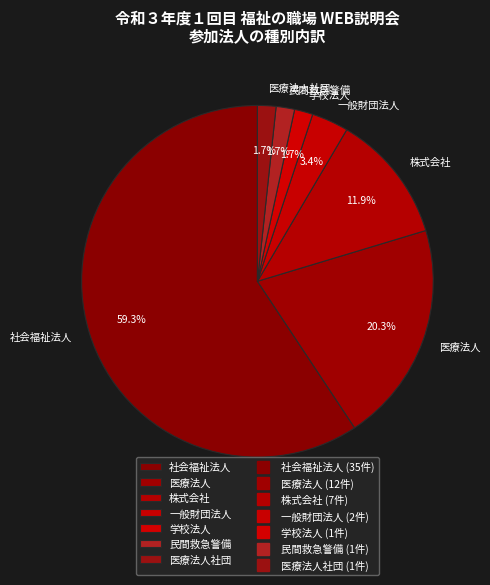

What is the largest slice in the pie chart?

社会福祉法人